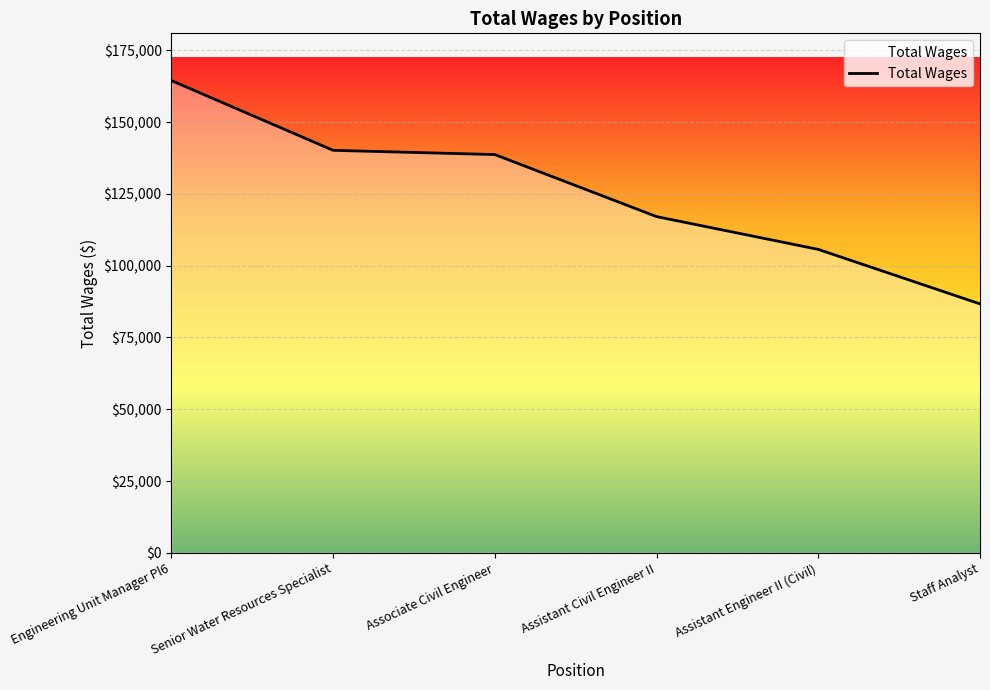

Which category has the lowest value across all series?

Staff Analyst